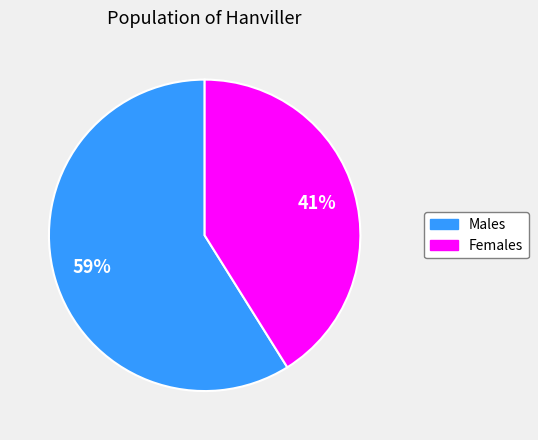

To the nearest percent, what is the difference between the largest and smallest slice percentages?

18%